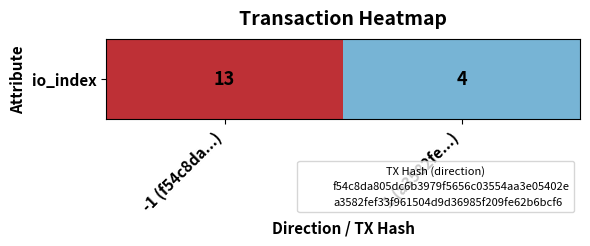

What is the greatest value displayed?

13